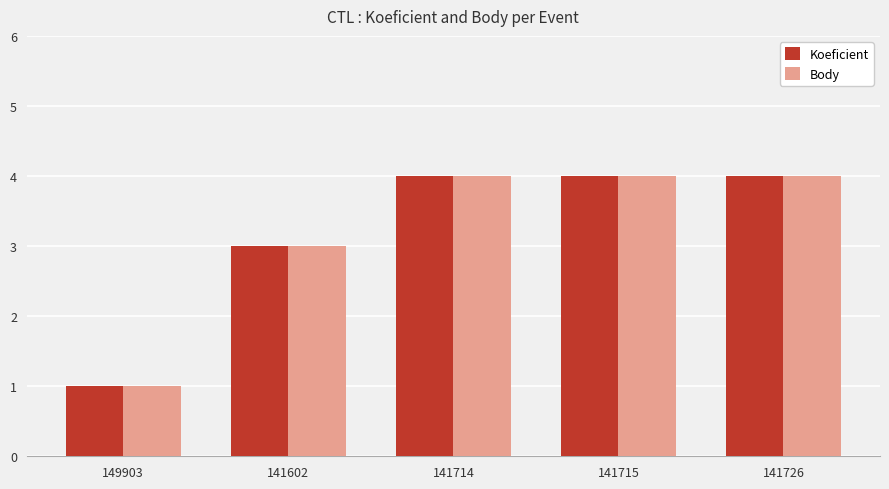

How many values in the Koeficient series are below 4?

2